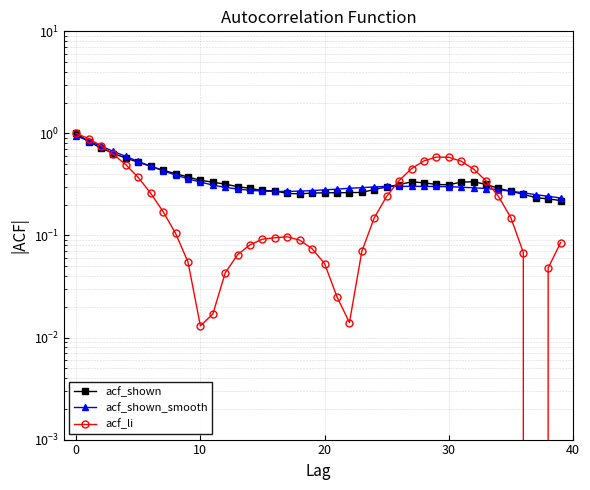

Which series has the largest range (max minus min)?

acf_li